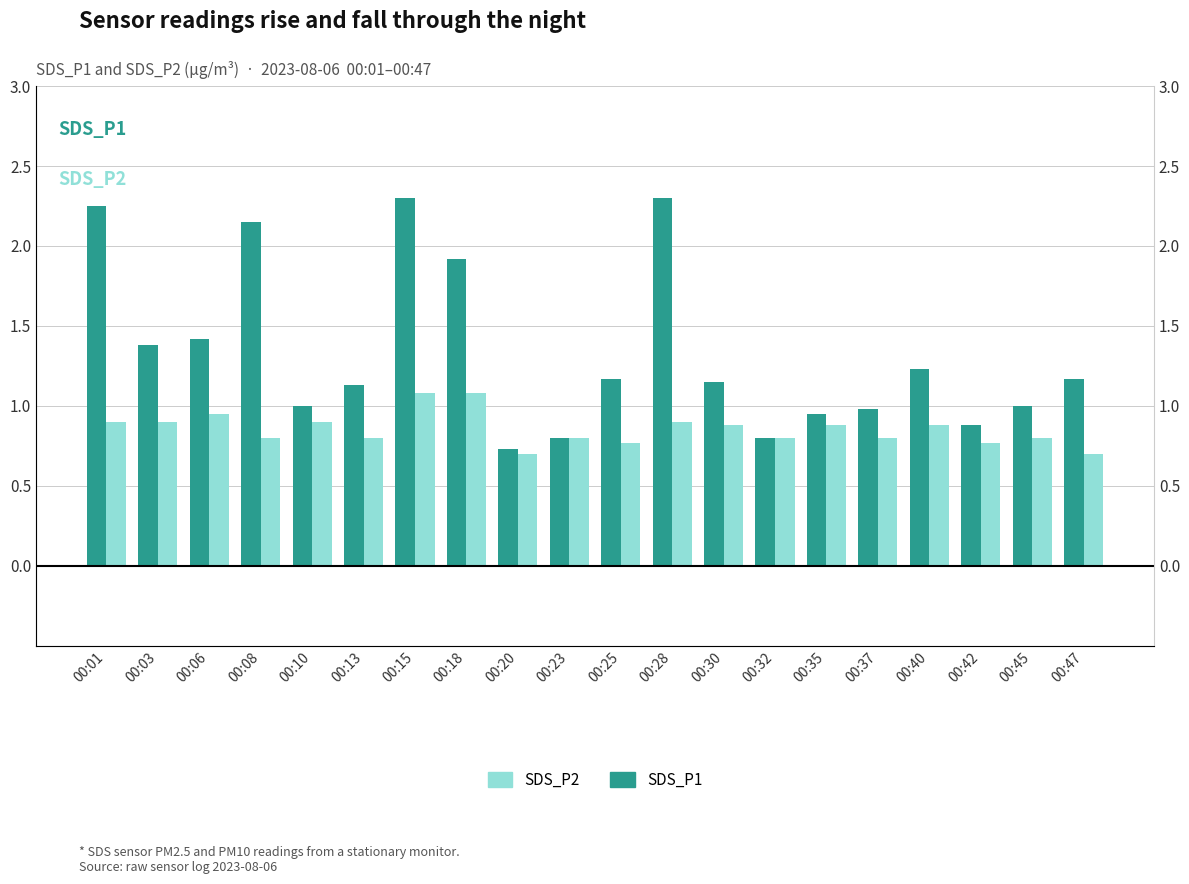

Does the chart contain any negative values?

No